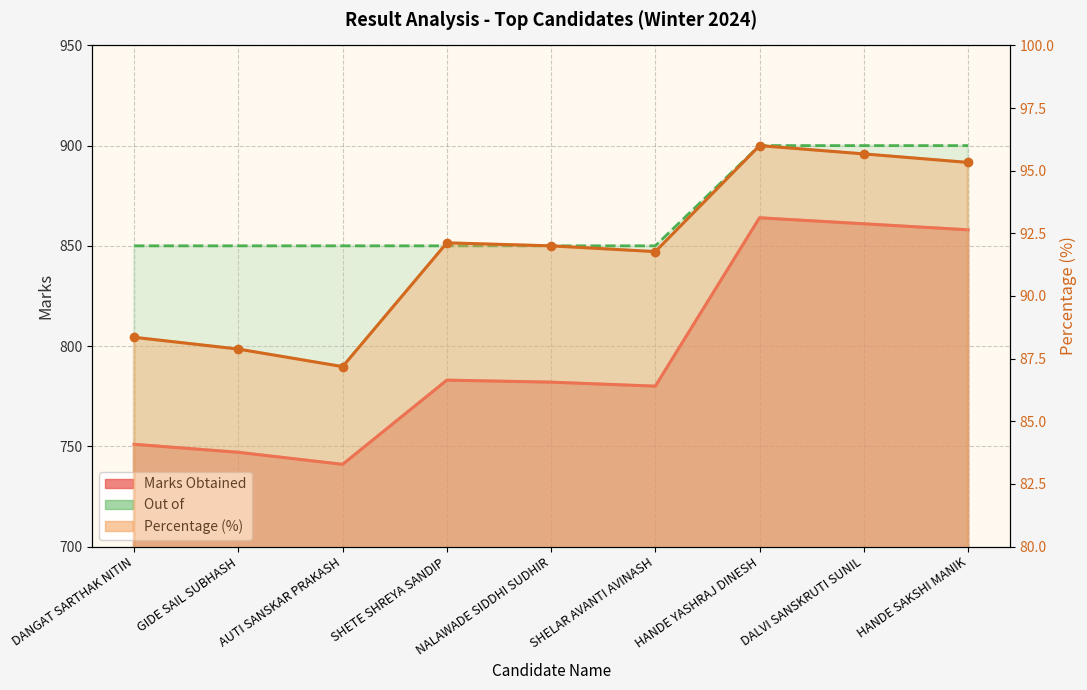

True or false: Percentage and Marks Obtained cross at least once.

False